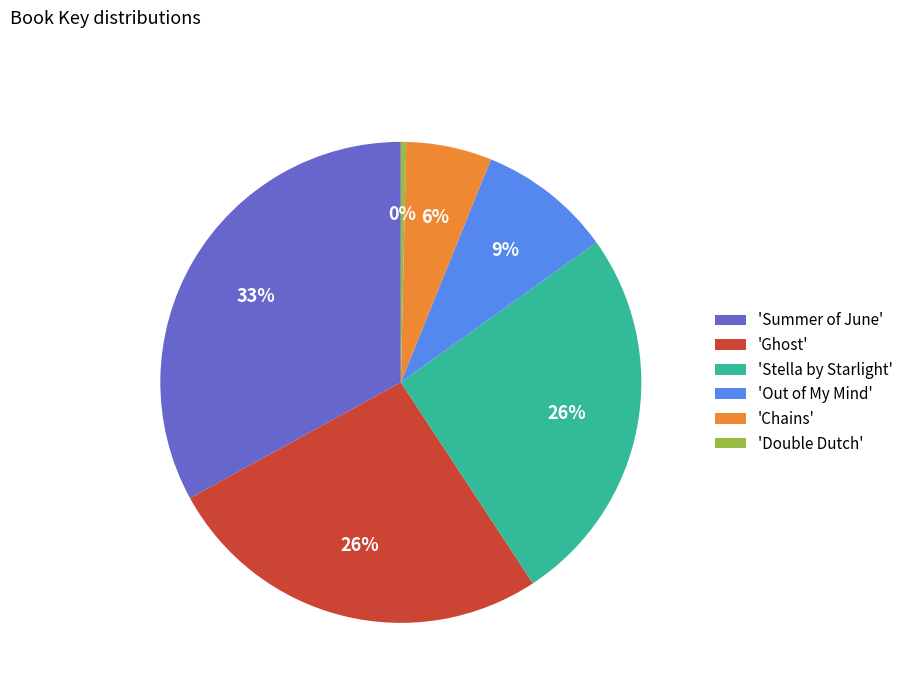

Combined, do 'Double Dutch' and 'Stella by Starlight' account for over 50%?

No